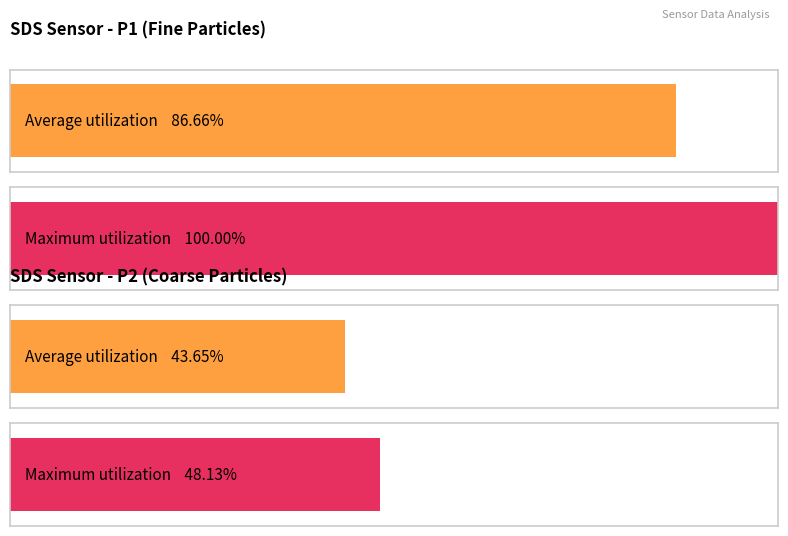

The SDS_P1 series shows 182.5 at -53. True or false?

False